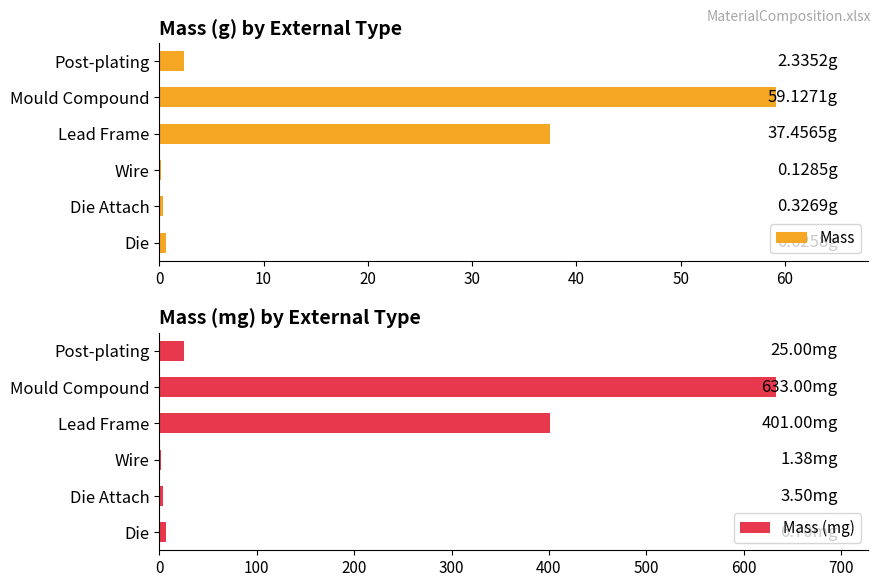

The Mass series shows 0.6 at 10. True or false?

False